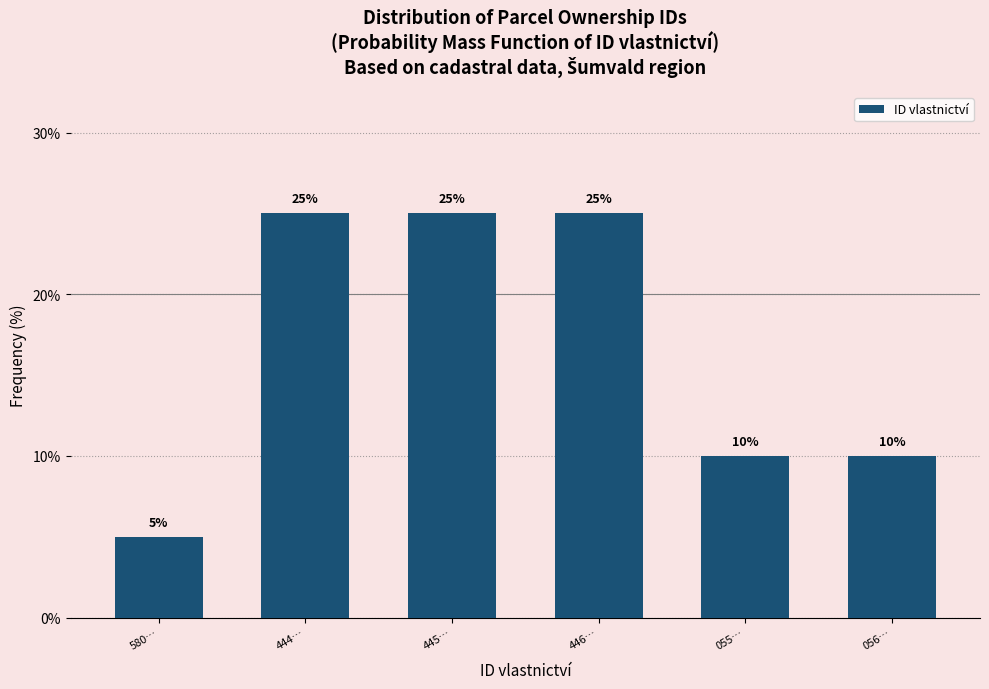

Reading right to left, what are all the values shown in this chart?

056…=10	055…=10	446…=25	445…=25	444…=25	580…=5